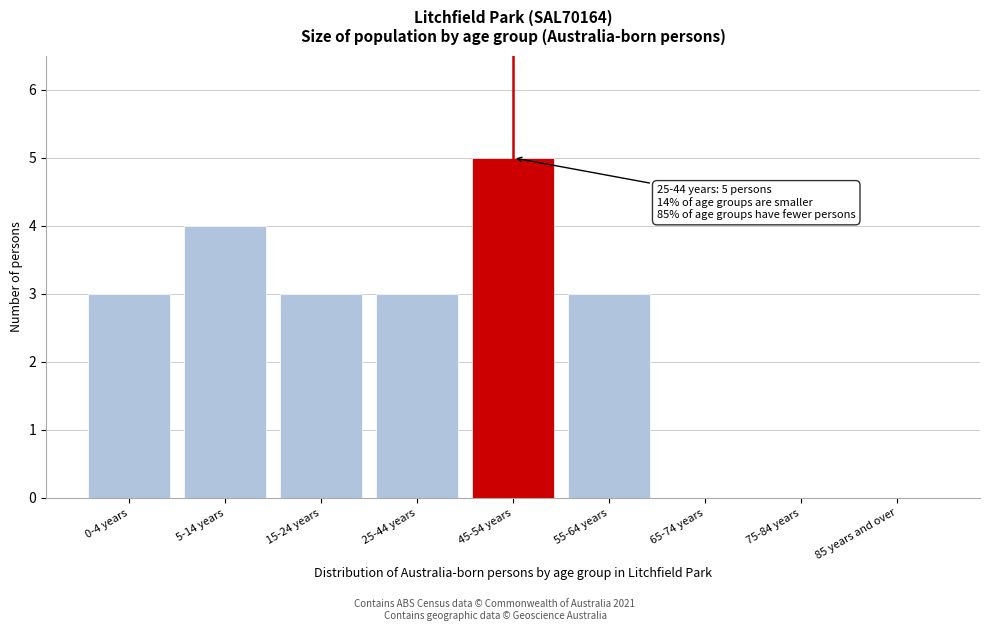

Reading right to left, what are all the values shown in this chart?

85 years and over=0	75-84 years=0	65-74 years=0	55-64 years=3	45-54 years=5	25-44 years=3	15-24 years=3	5-14 years=4	0-4 years=3